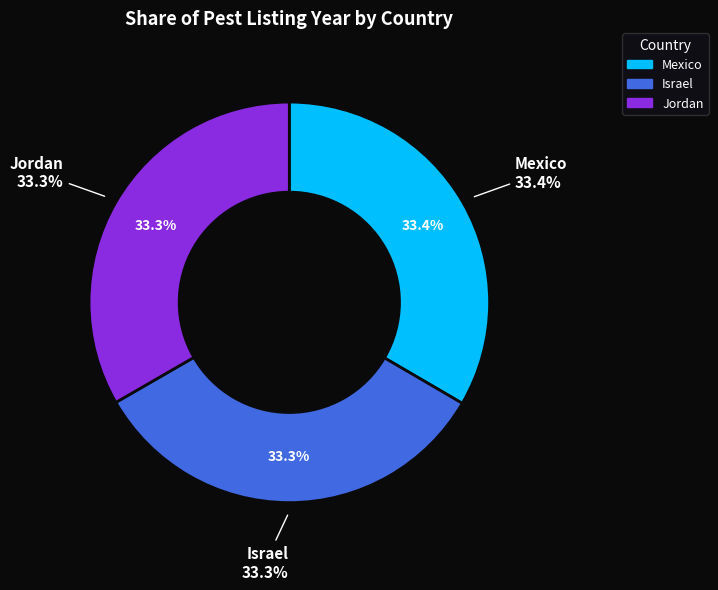

What is the largest slice in the pie chart?

Mexico